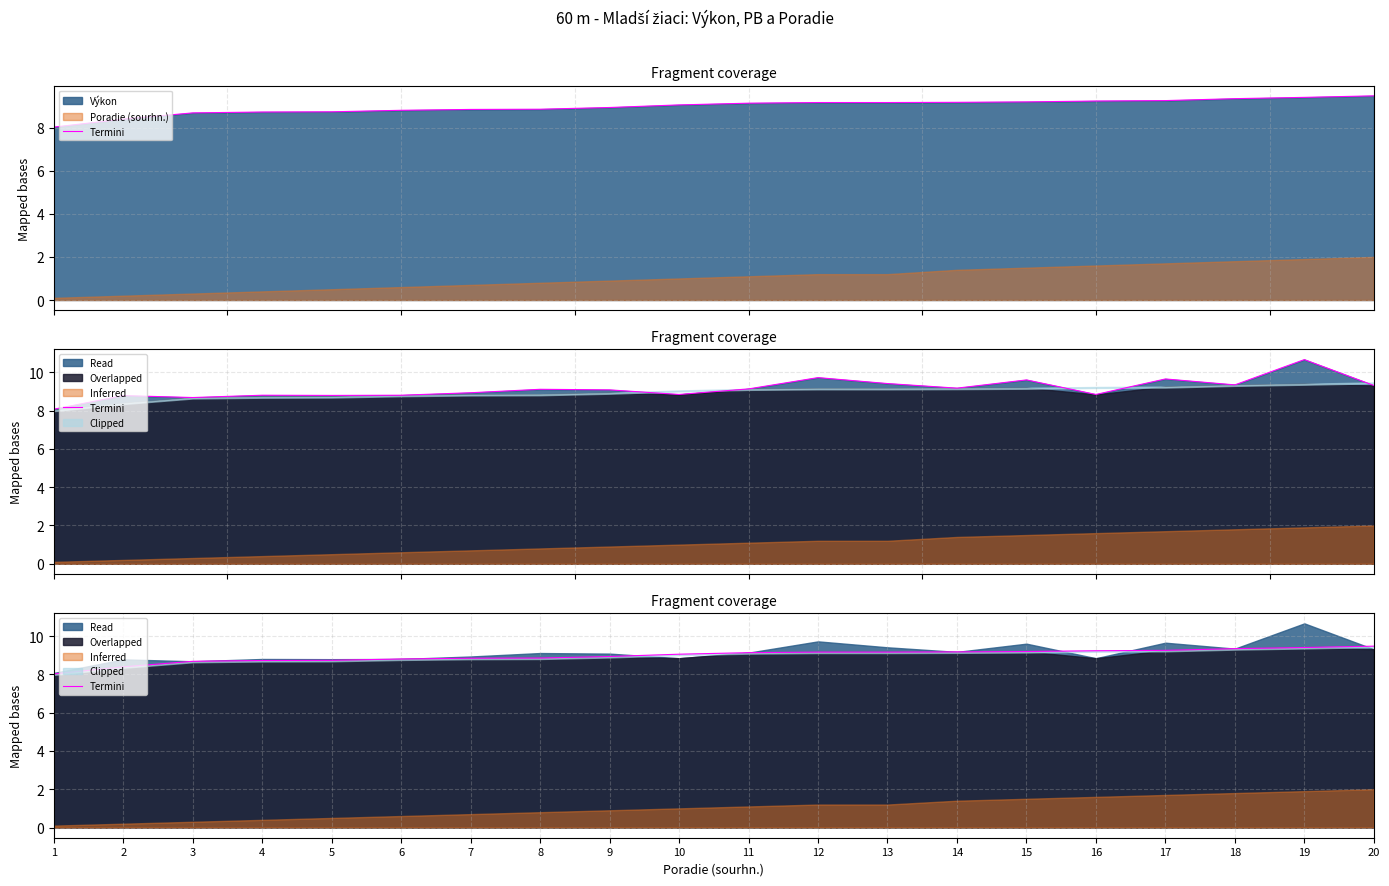

What is the change in value from 16 to 19?

+0.2